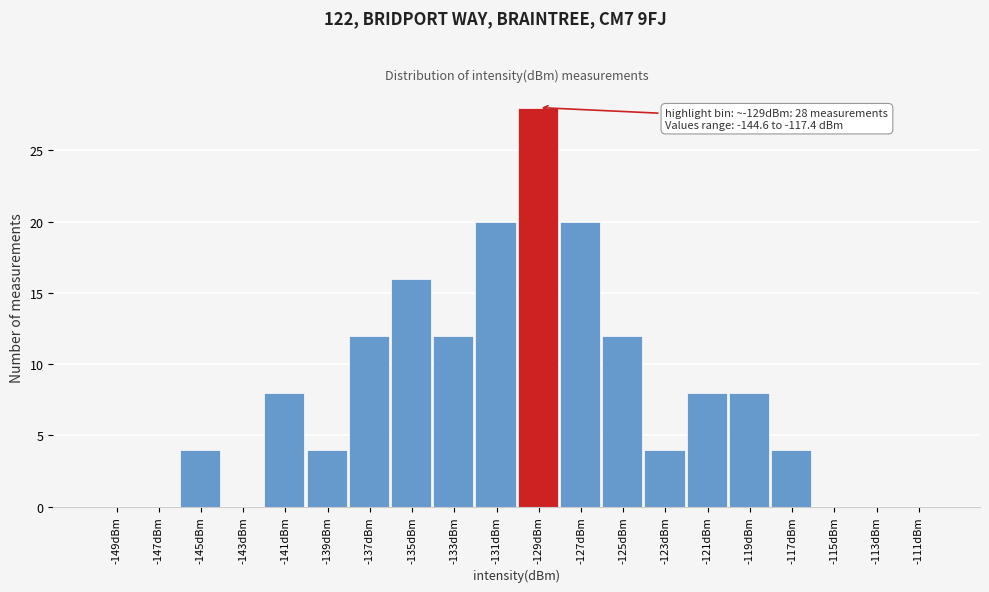

Over which range of the x-axis is the bar tallest?

-130 to -128